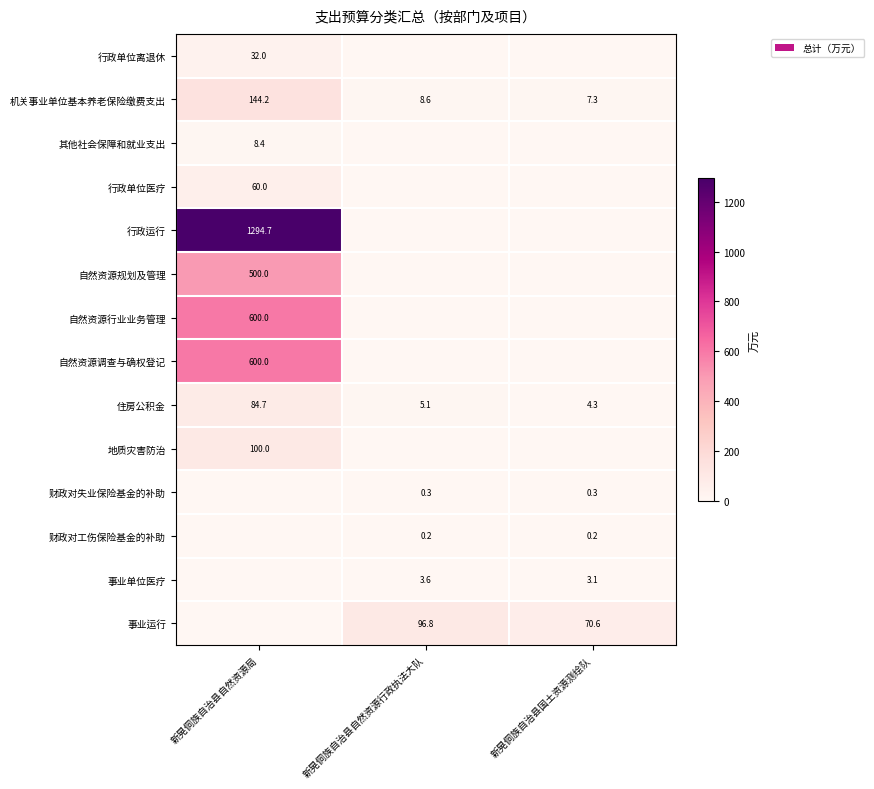

At which label does 机关事业单位基本养老保险缴费支出 reach its minimum?

新晃侗族自治县国土资源测绘队